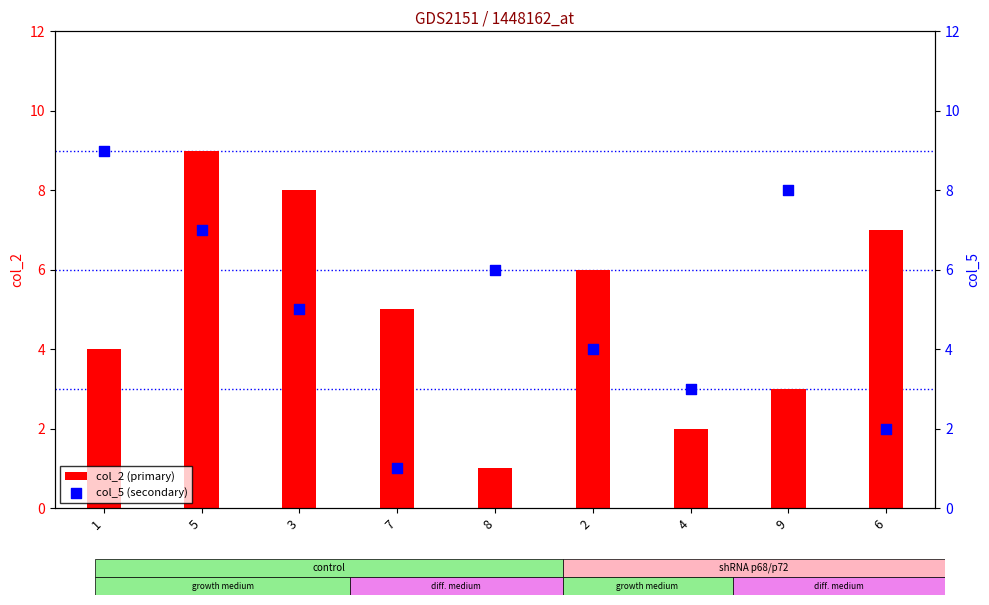

At how many categories does at least one series exceed 7?

4